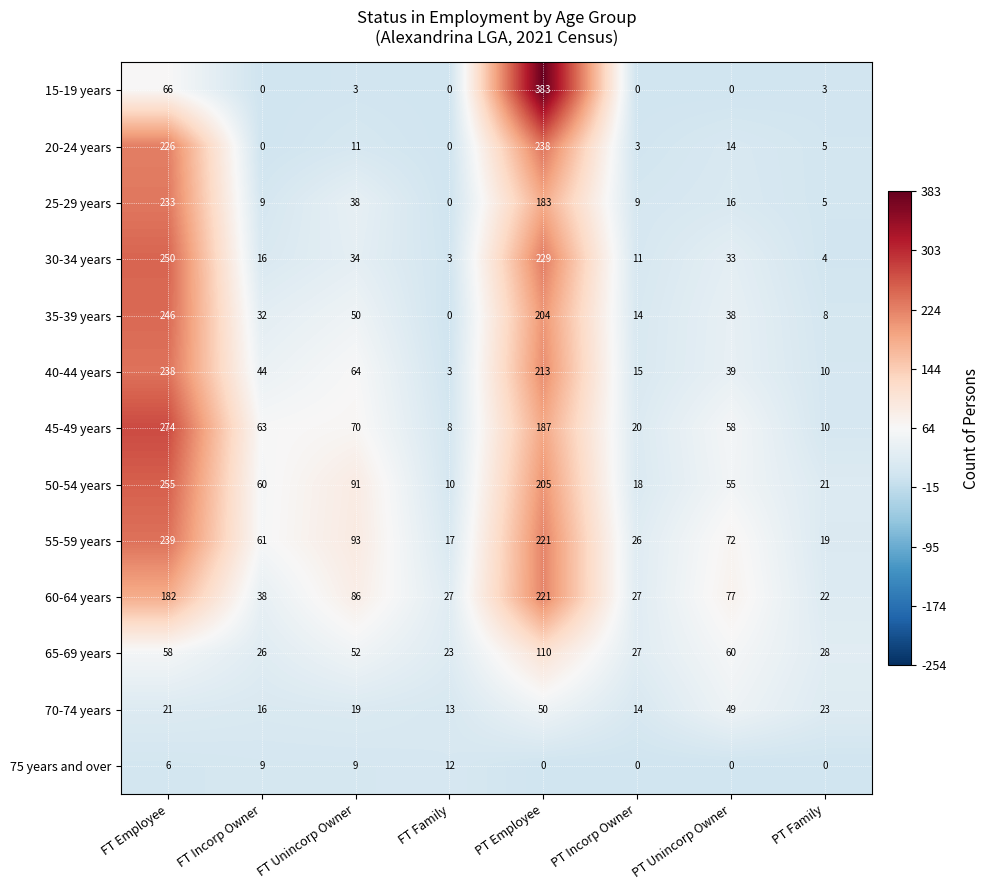

Where does the 15-19 years series first go above 3?

FT Employee